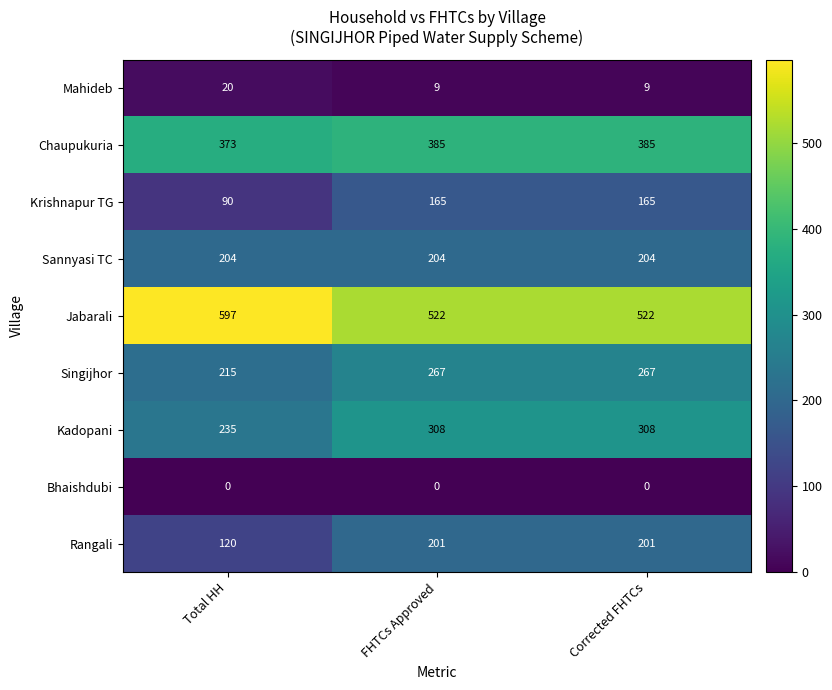

The value of Jabarali at Corrected FHTCs is 522. True or false?

True